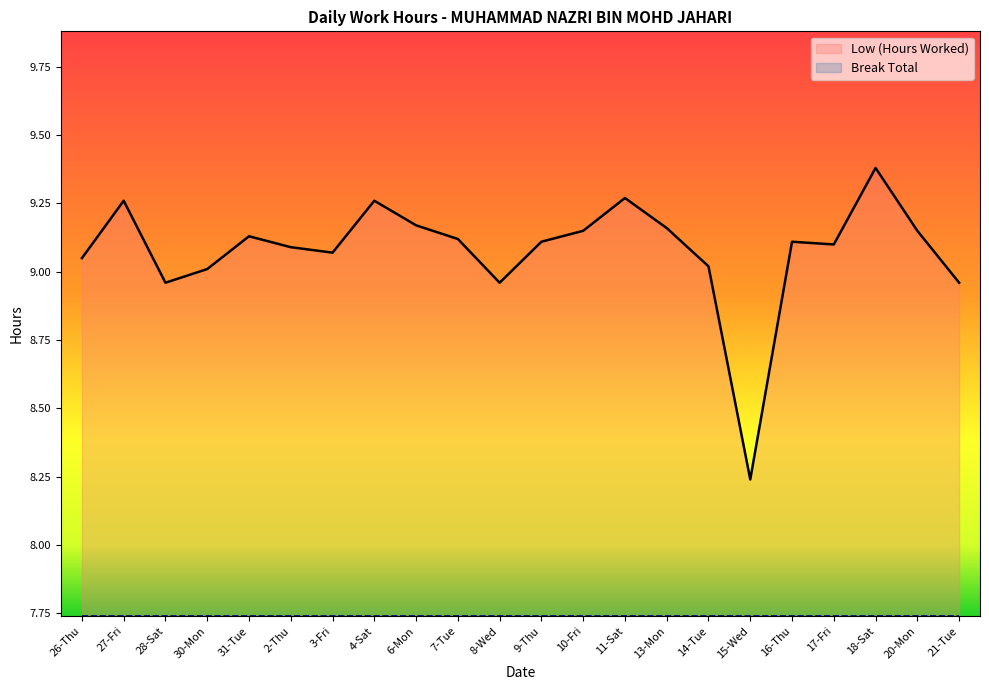

Rank the categories by value from lowest to highest.

15-Wed, 28-Sat, 8-Wed, 21-Tue, 30-Mon, 14-Tue, 26-Thu, 3-Fri, 2-Thu, 17-Fri, 9-Thu, 16-Thu, 7-Tue, 31-Tue, 10-Fri, 20-Mon, 13-Mon, 6-Mon, 27-Fri, 4-Sat, 11-Sat, 18-Sat